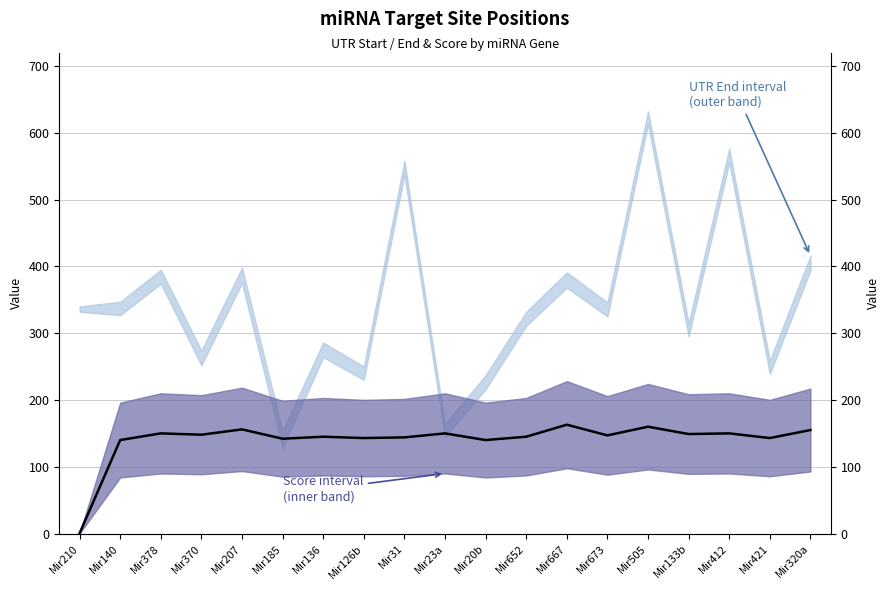

What is the difference between the maximum and minimum values?

162.6